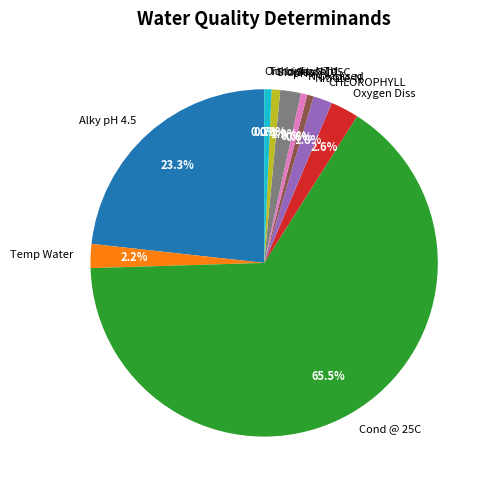

What is the majority slice?

Cond @ 25C